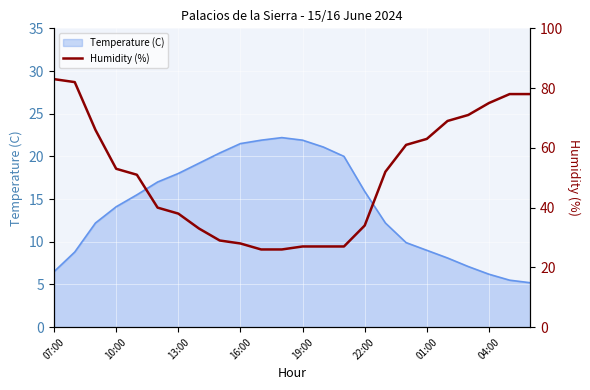

The value of Temperature (C) at 13:00 is 18.0. True or false?

True